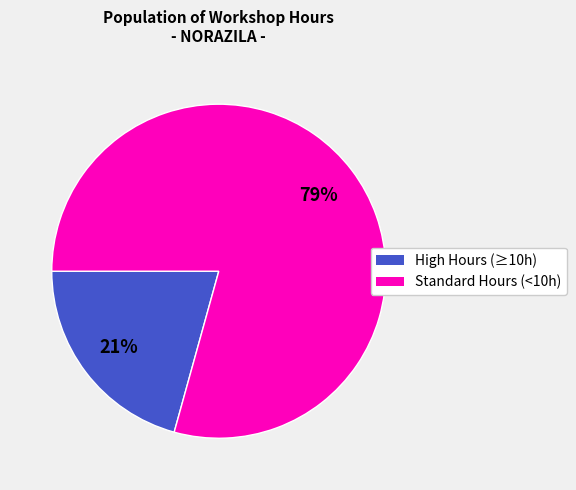

Is there a majority slice in this chart?

Yes